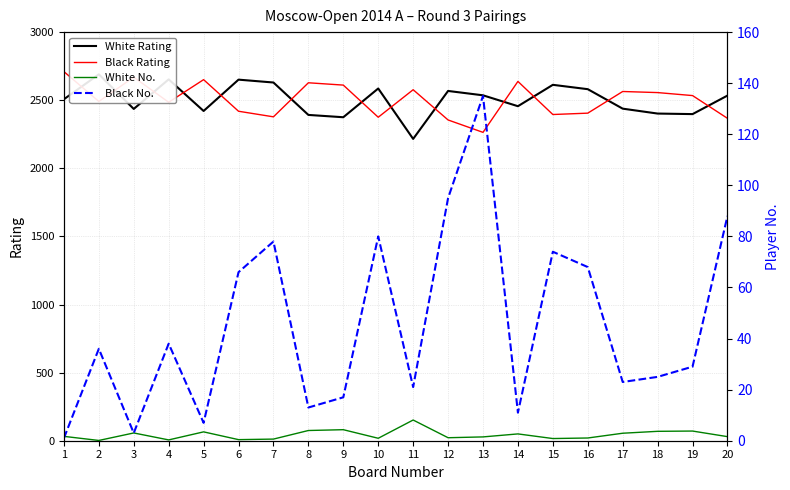

What is the value of the White No. point at the 2nd from the left?

2